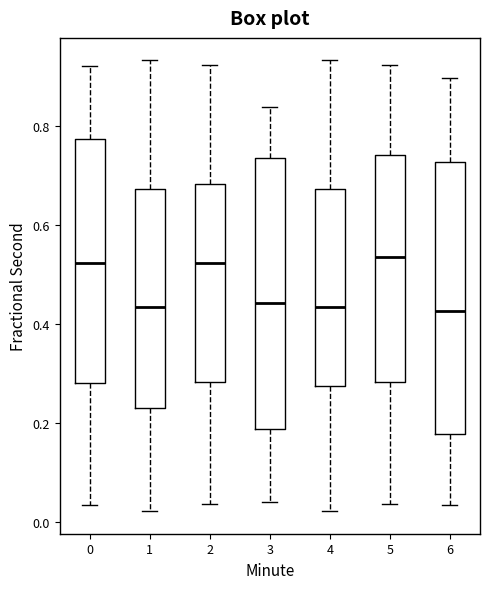

Where is the lower edge of the box at x = 1 on the y-axis? The values are not printed on the chart, so give them approximately, as read against the axis.

0.22